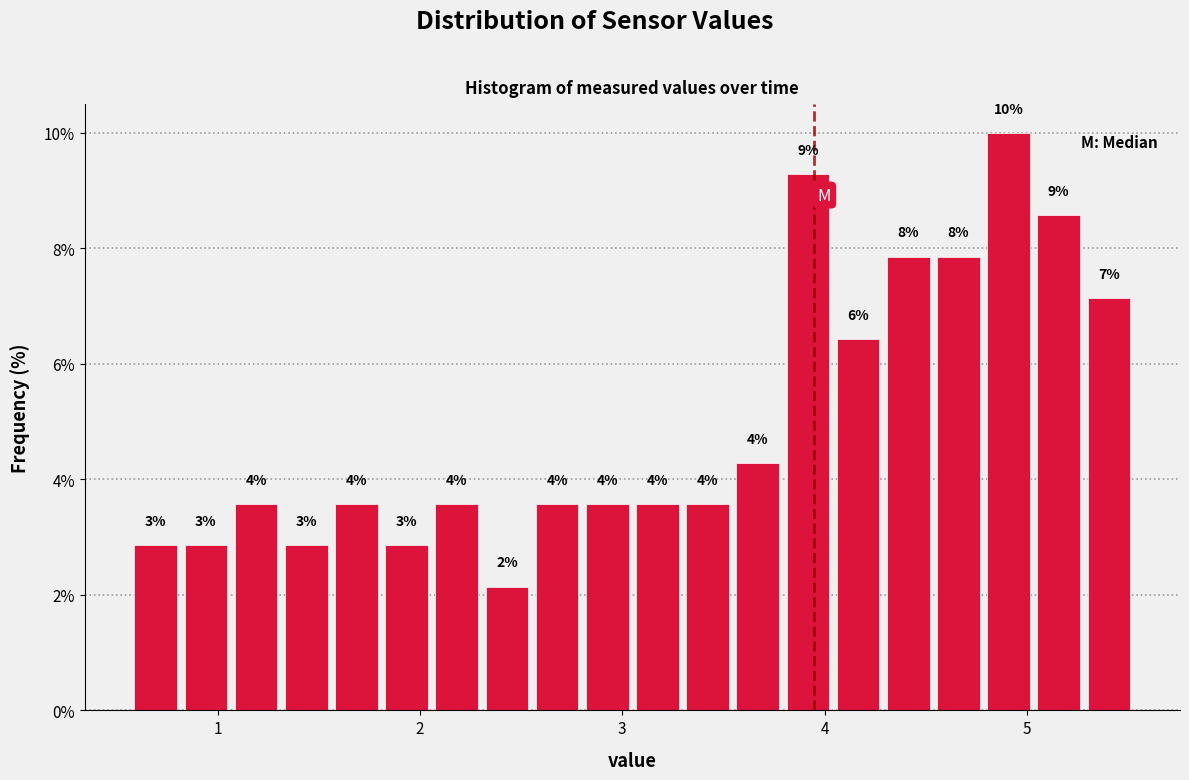

Around what value on the x-axis is the tallest bar? Give the approximate position of its centre, as read against the axis.

4.9